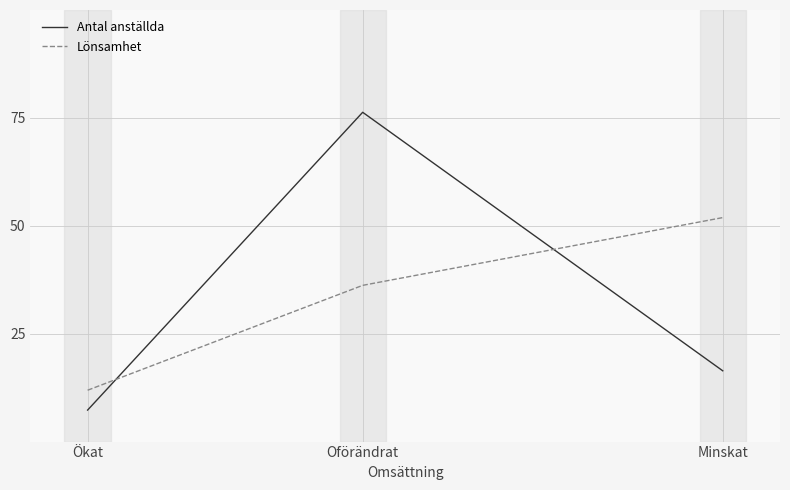

Which series has the widest spread of values?

Antal anställda